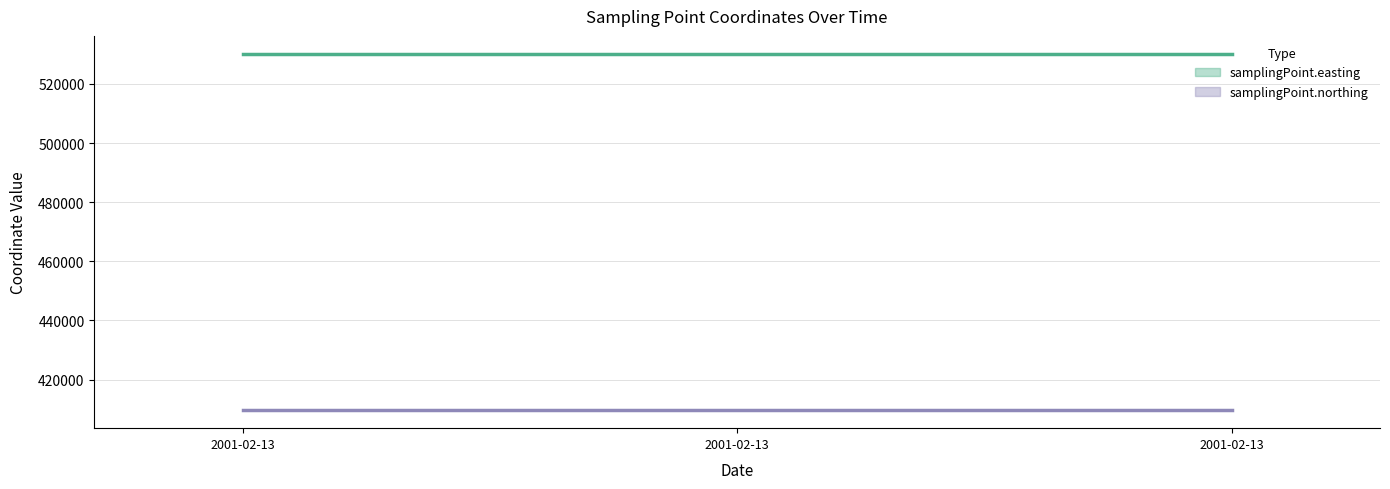

List the series in order of their peak value, lowest first.

samplingPoint.northing, samplingPoint.easting